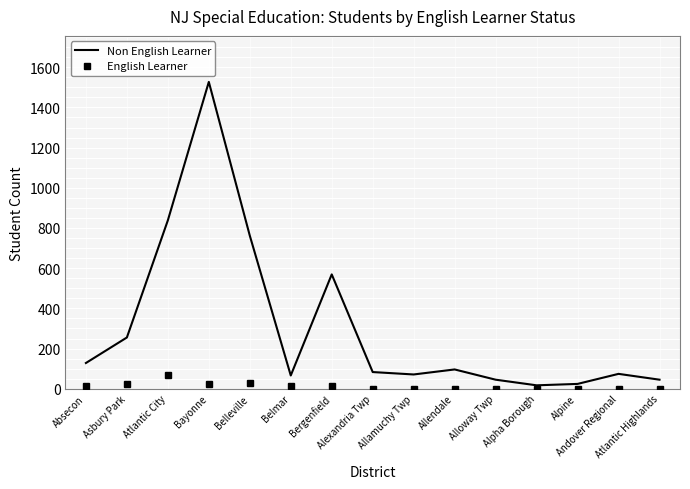

Which series has the largest total across all categories?

Non English Learner